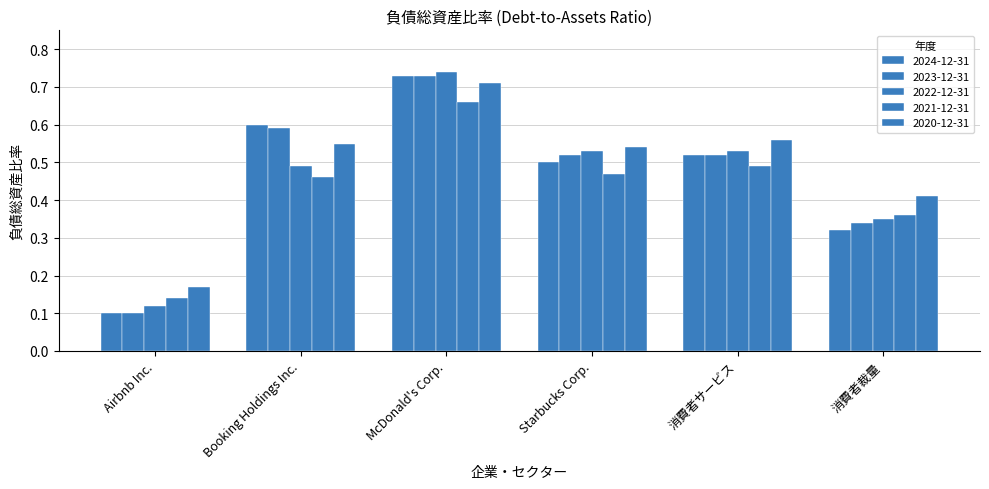

What is the label of the 2nd bar from the right?

2021-12-31